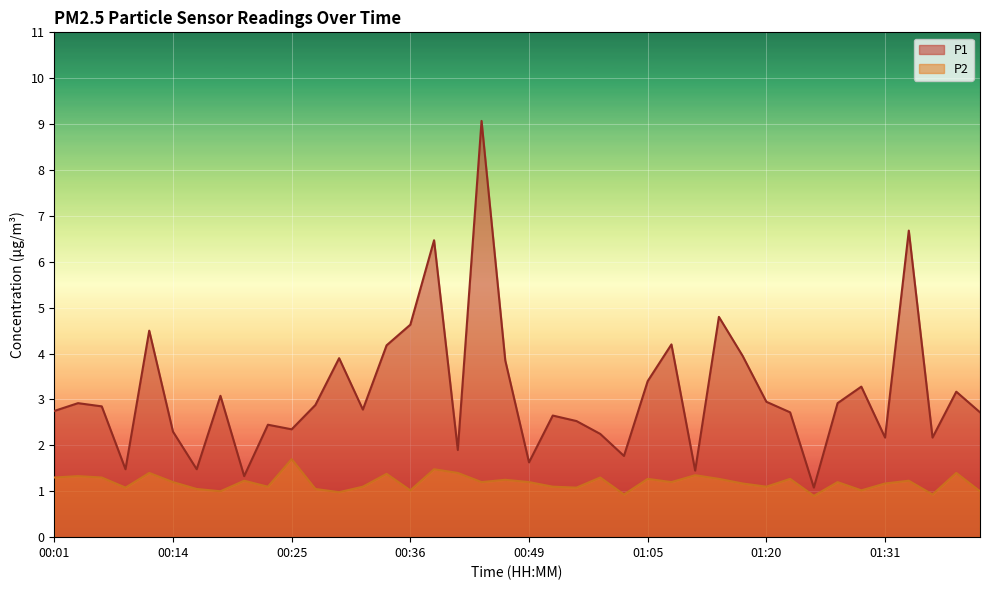

Rank the series at 00:21 from highest to lowest value.

P1, P2